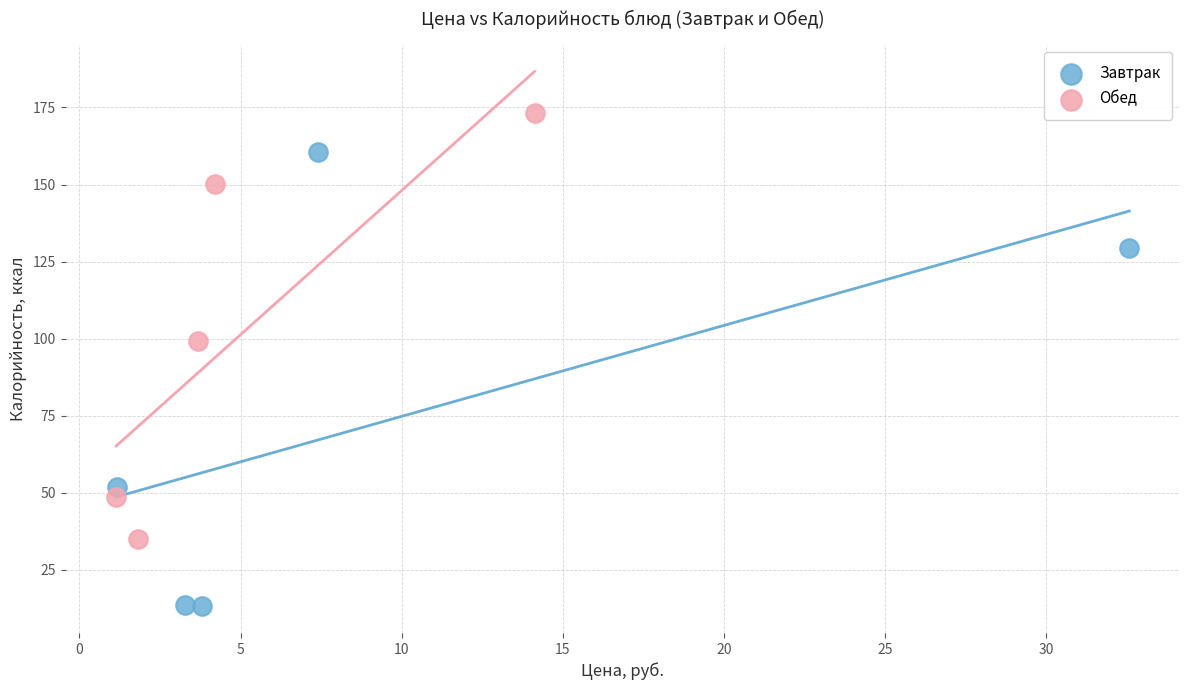

Which series reaches the minimum Y coordinate?

Завтрак